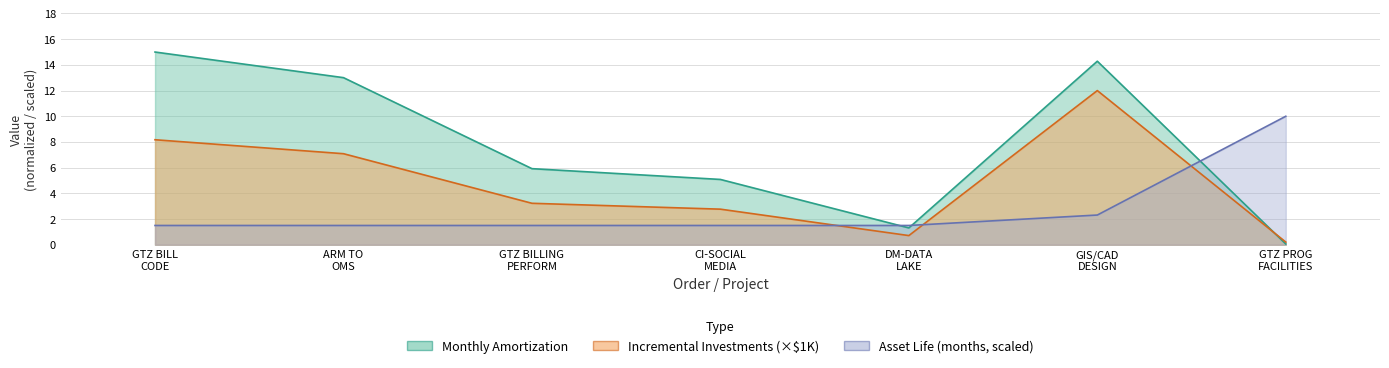

Is the value of Monthly Amortization at ARM TO OMS greater than the value of Asset Life at GIS/CAD DESIGN?

Yes